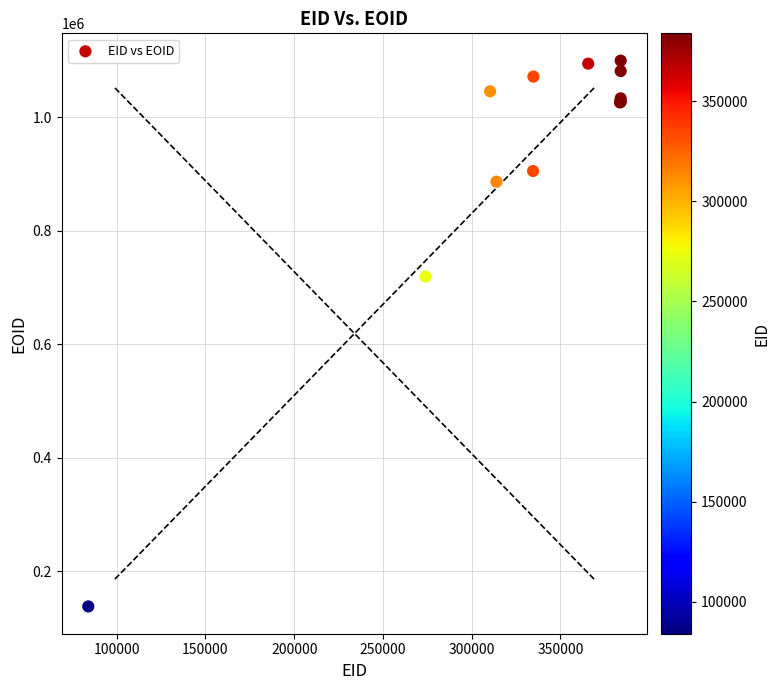

What Y value in the scatter plot is closest to 618920?

719094